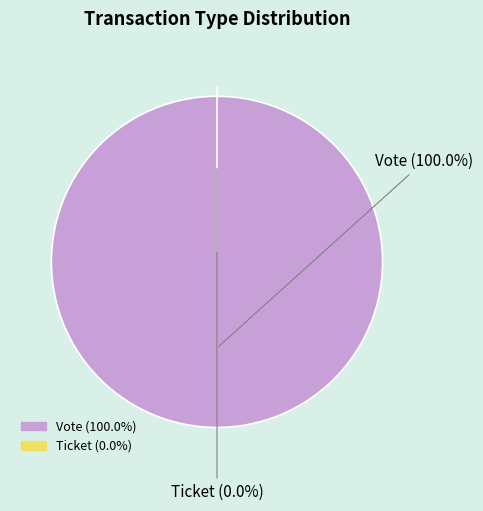

How many slices are in this pie chart?

2